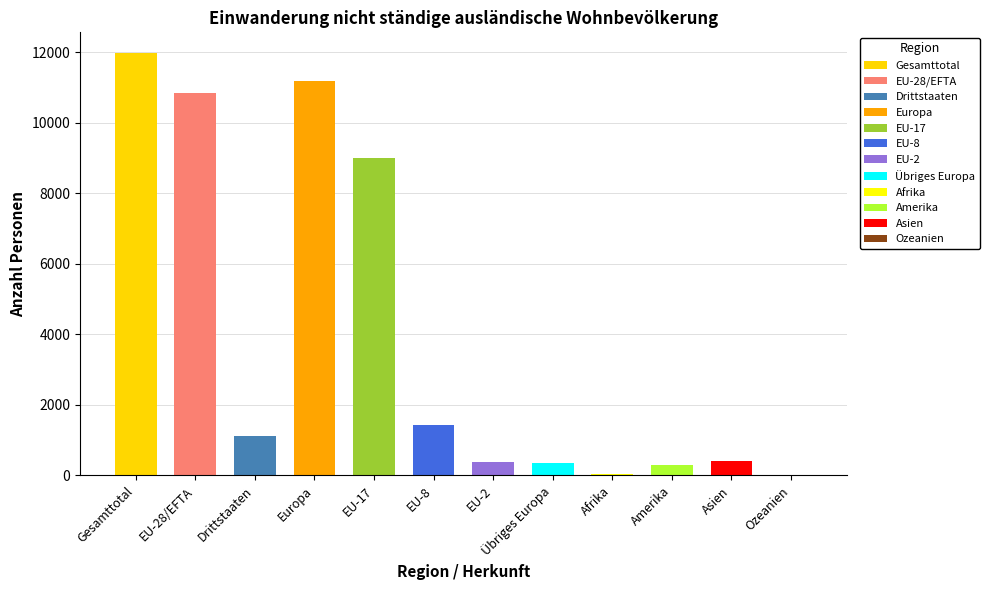

Is it true that Aufenthaltsbewilligung ohne Erwerbstätigkeit equals 318 at EU-28/EFTA?

False